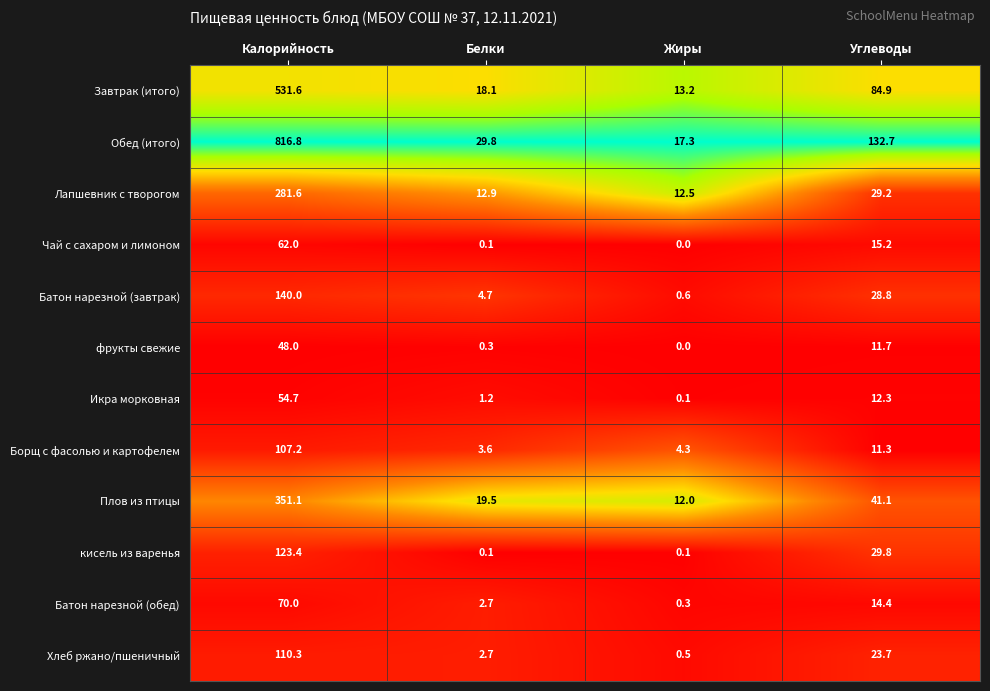

What is the total value across all series at Жиры?

60.9